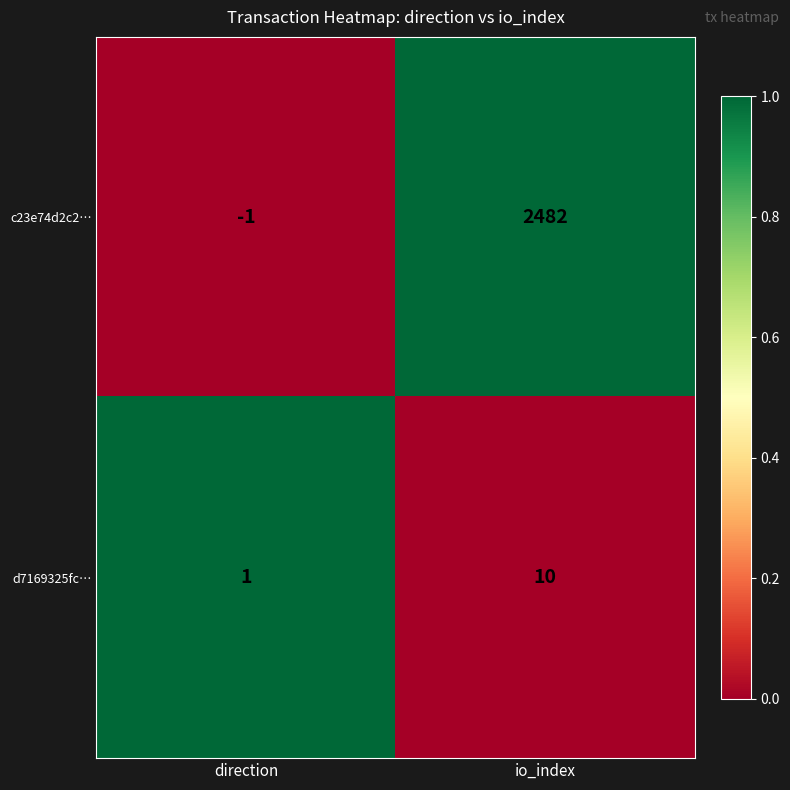

Which category has the lowest value in the c23e74d2c2… series?

direction